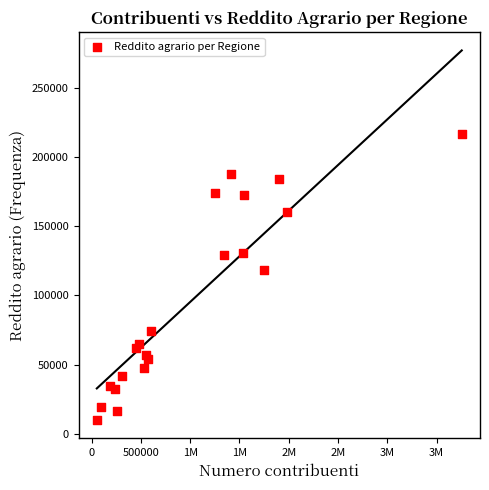

What Y value in the scatter plot is closest to 113332?

118349